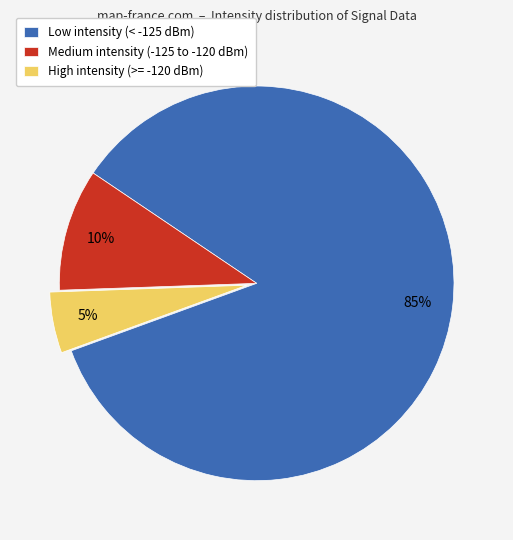

The High intensity (>= -120 dBm) slice represents 5% of the pie. True or false?

True